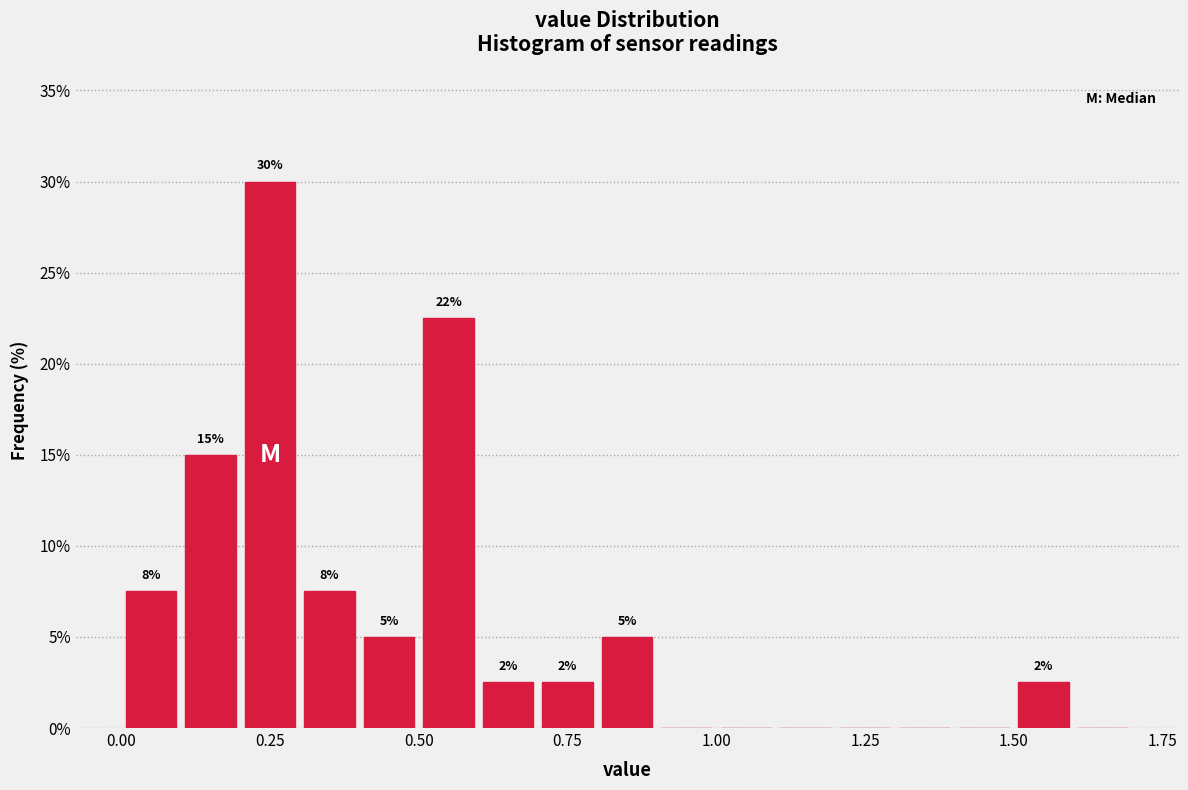

Around what value on the x-axis is the tallest bar? Give the approximate position of its centre, as read against the axis.

0.25